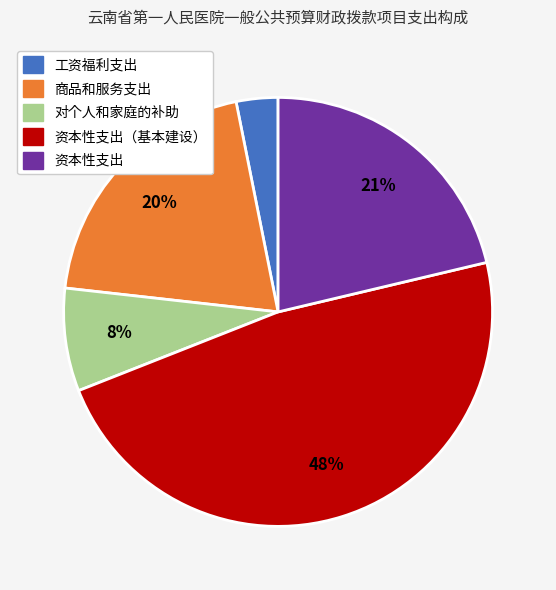

Is there any slice that represents more than half of the pie?

No